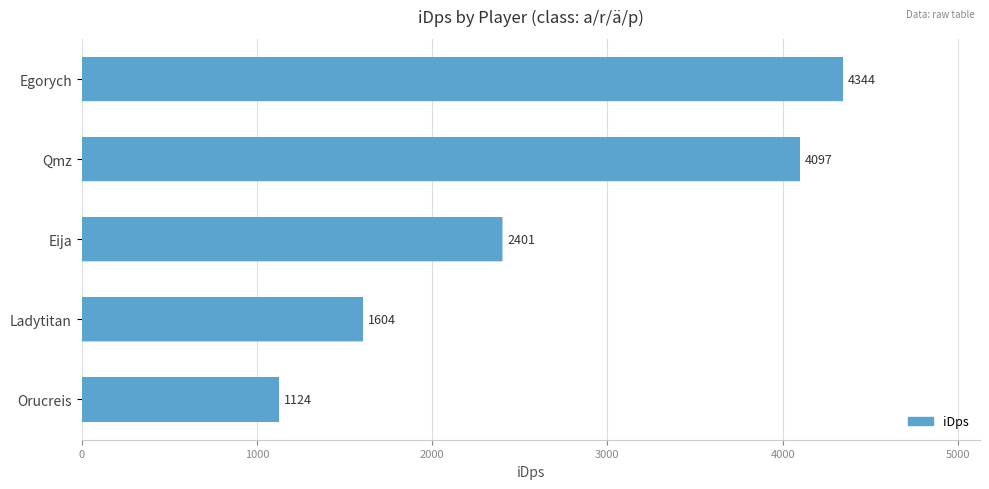

At which label is the value closest to 2734?

Eija